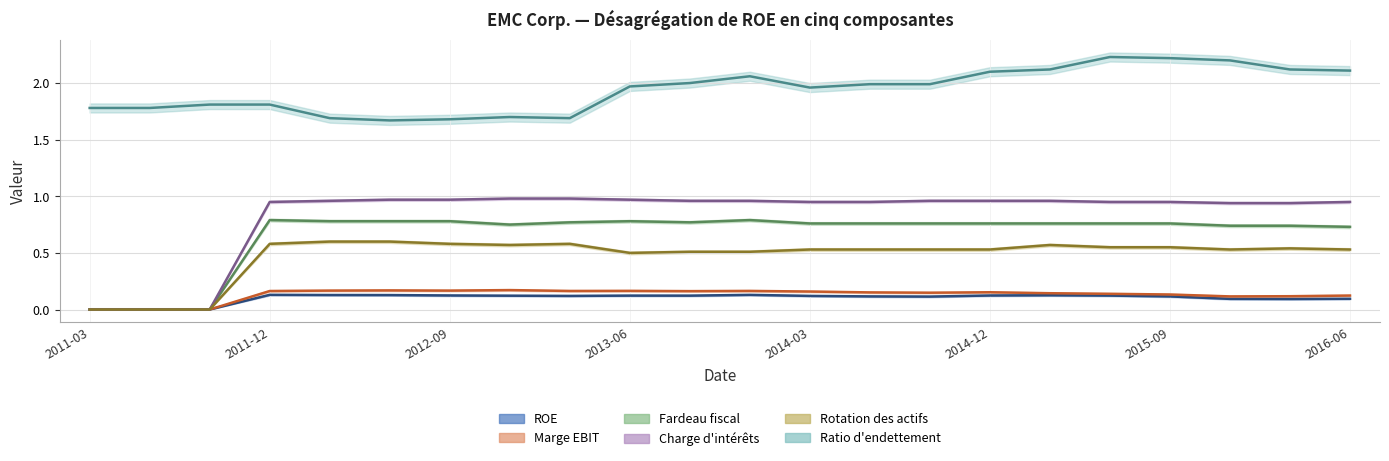

Where is ROE nearest to the value 0?

2011-03